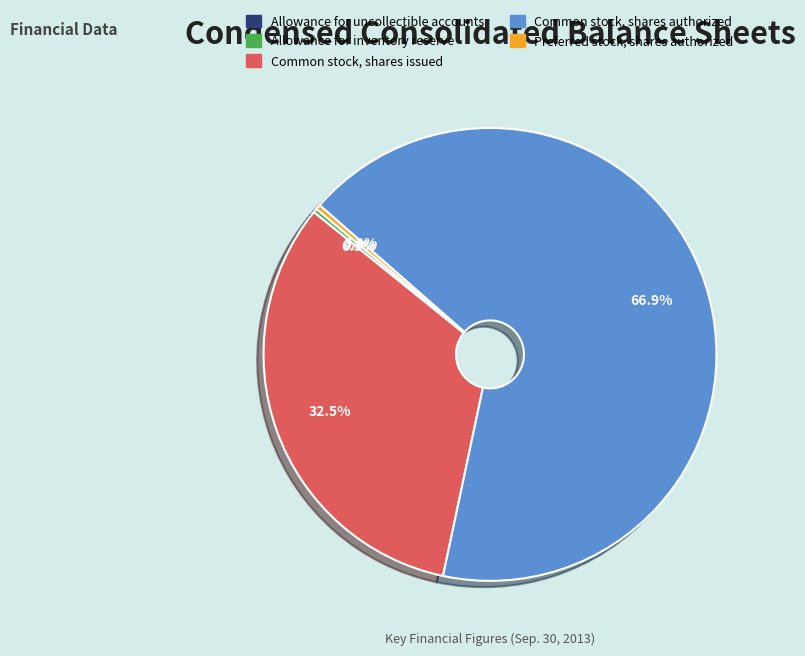

What percentage do Preferred stock, shares authorized and Common stock, shares authorized together represent?

67.2%